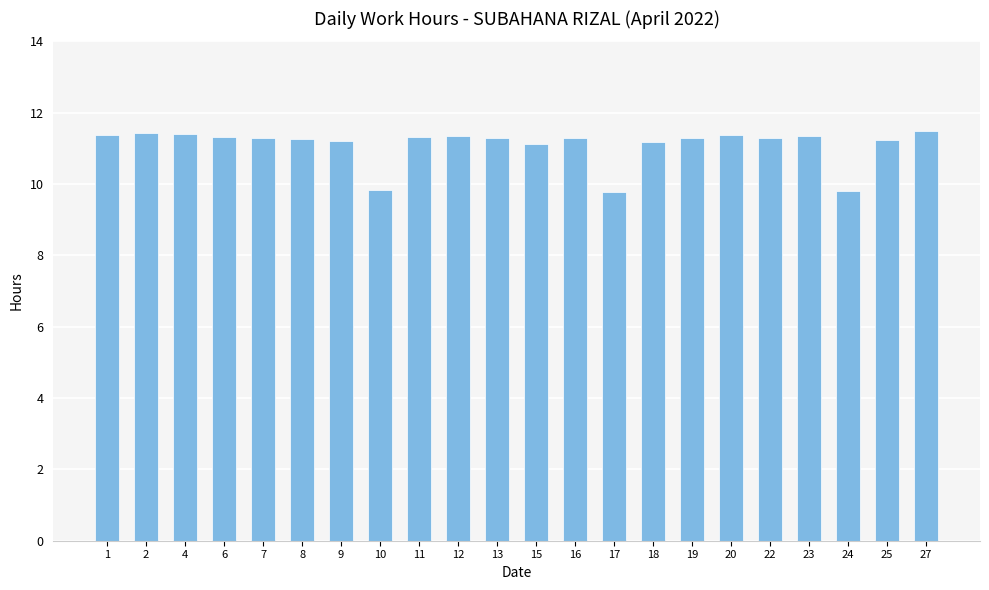

What is the minimum value shown in the chart?

9.8